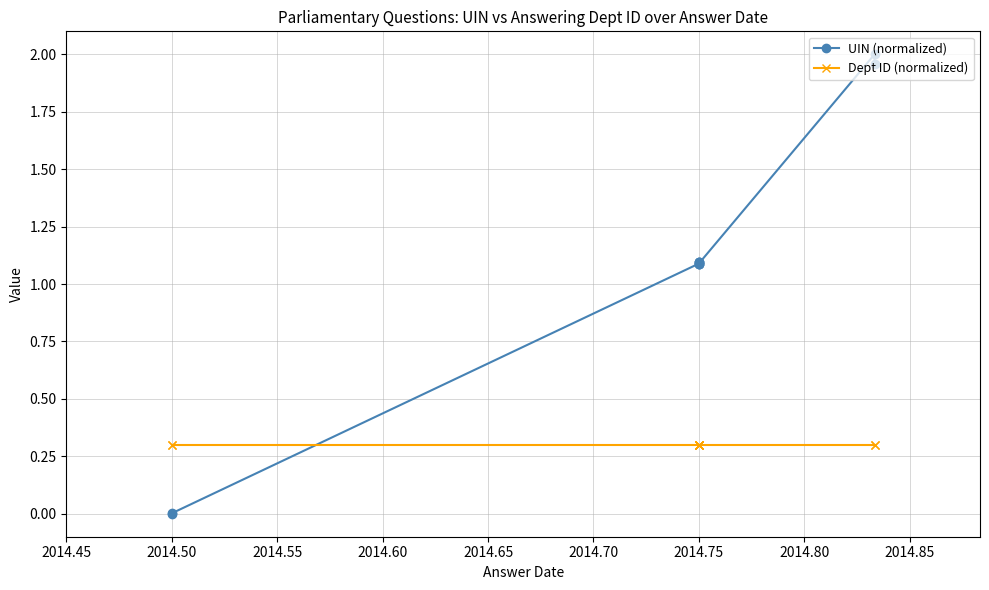

Which has a higher value, 2014.90 or 2014.55?

2014.90